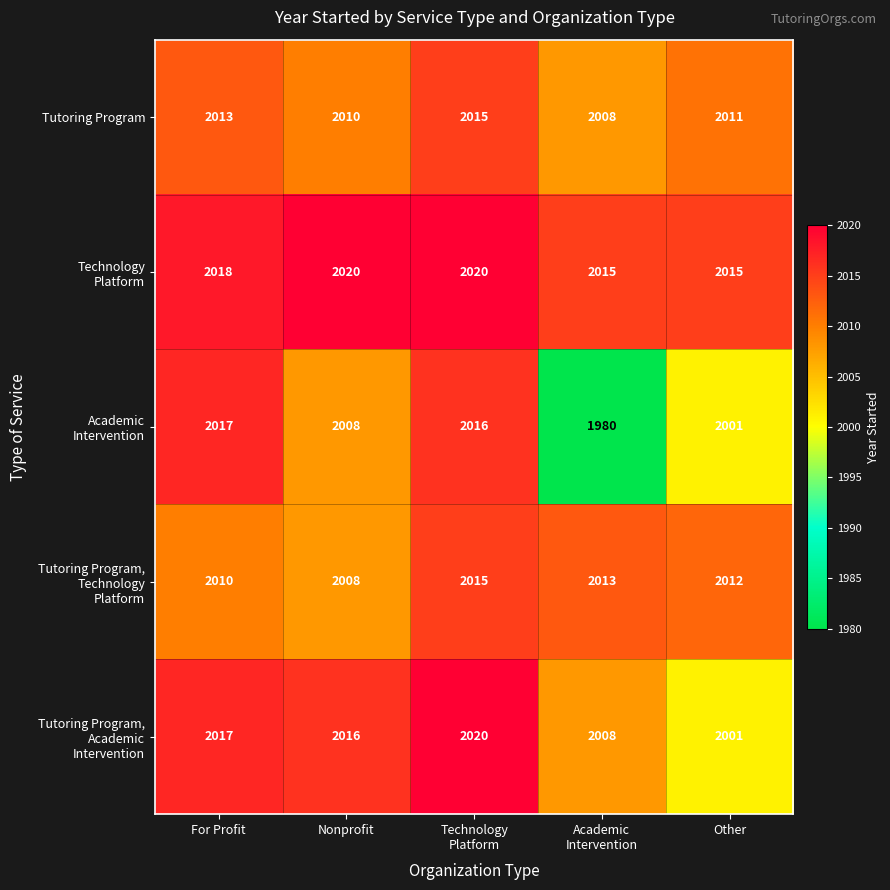

At which label does Tutoring Program first exceed 2011?

For Profit